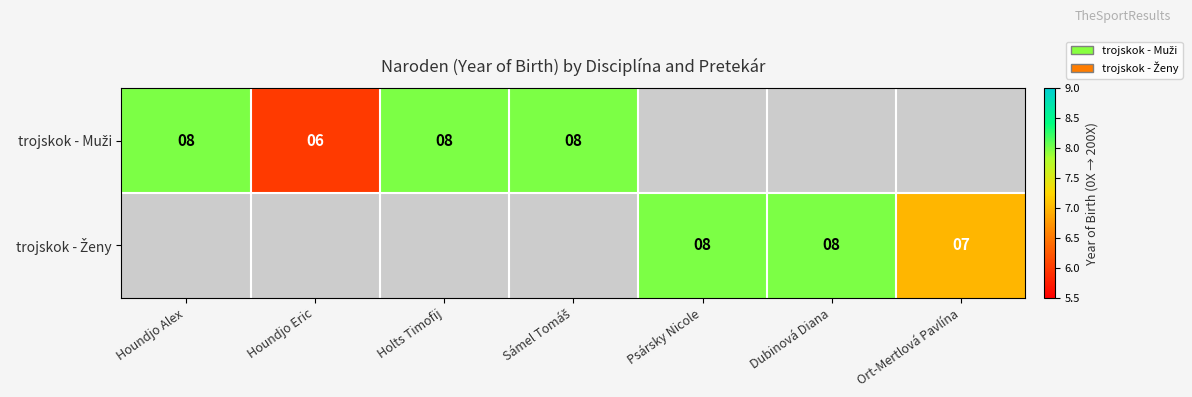

List the series in order of their peak value, lowest first.

trojskok - Muži, trojskok - Ženy